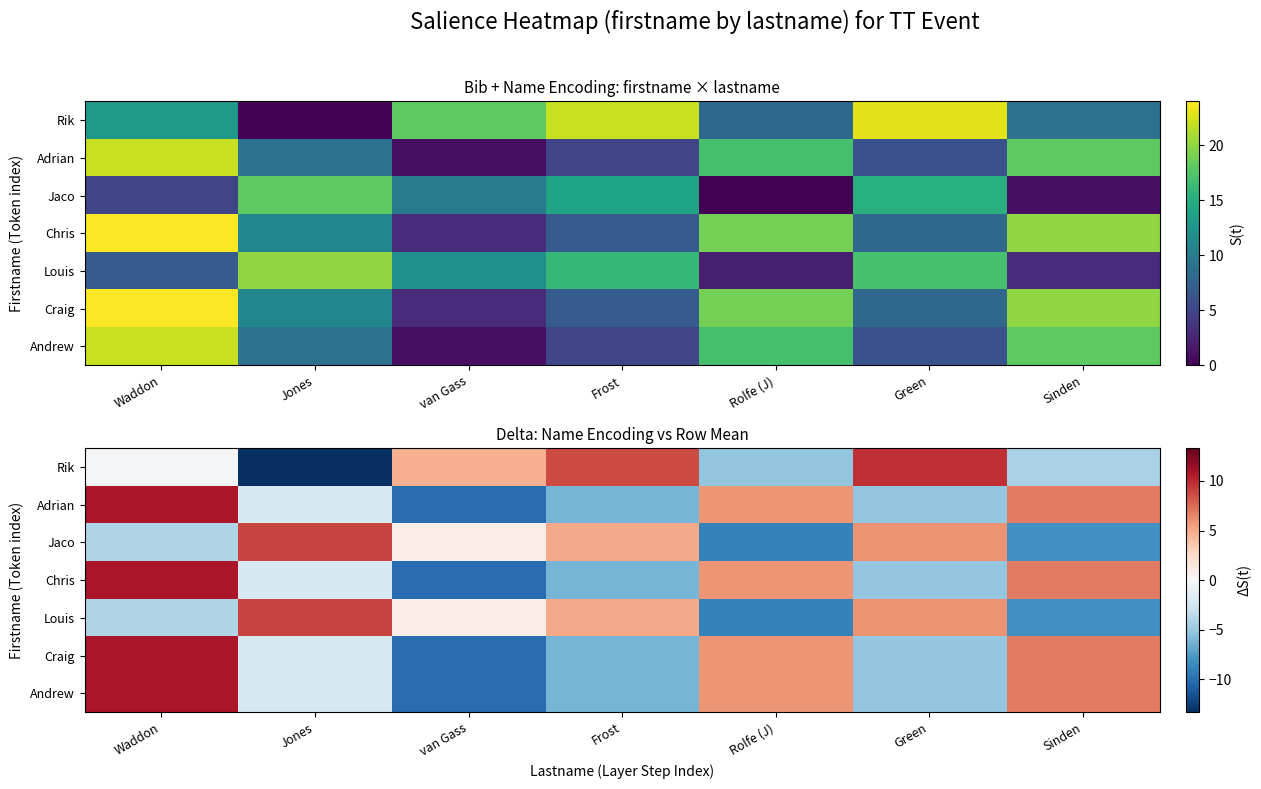

What is the difference between the maximum and minimum values in the Craig series?

21.0